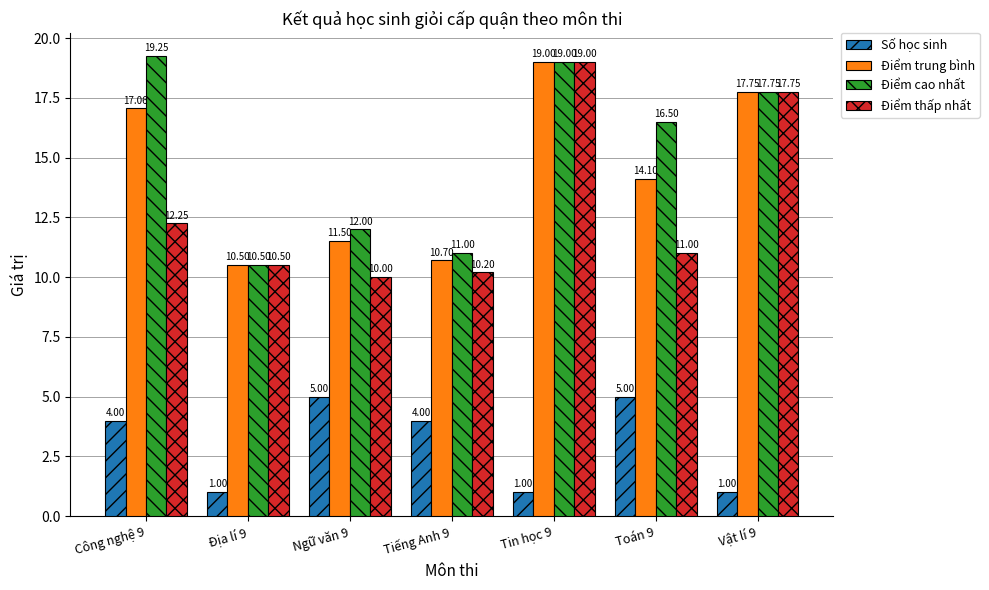

At which category is the sum across all series the highest?

Tin học 9